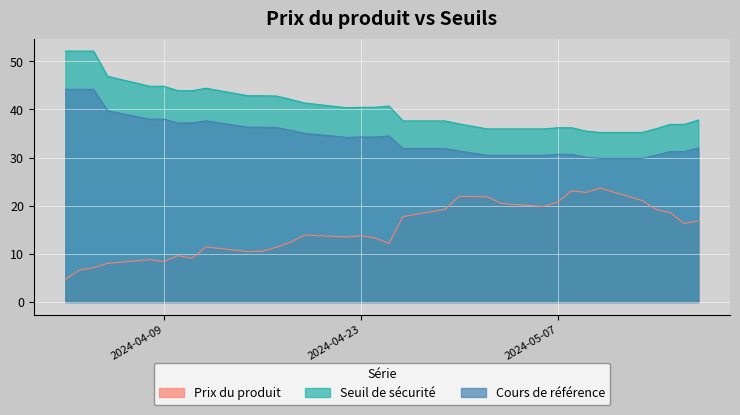

At which label does Prix du produit first exceed 13?

2024-04-19